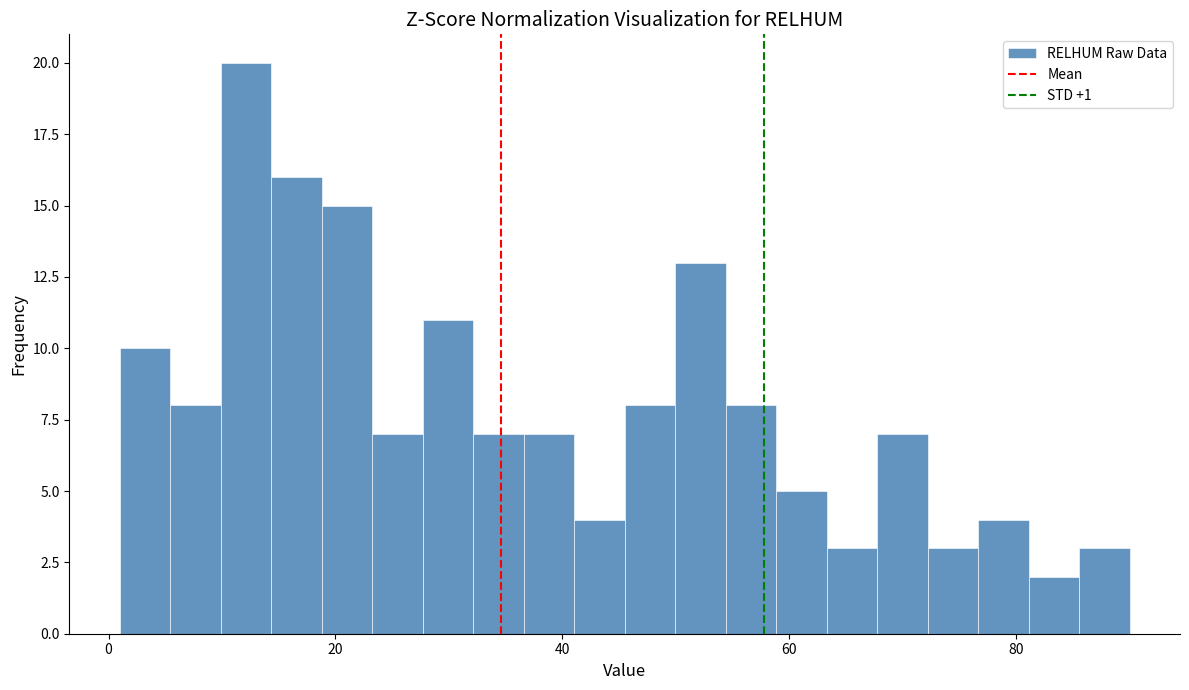

Read against the x-axis, roughly where is the centre of the tallest bar?

12